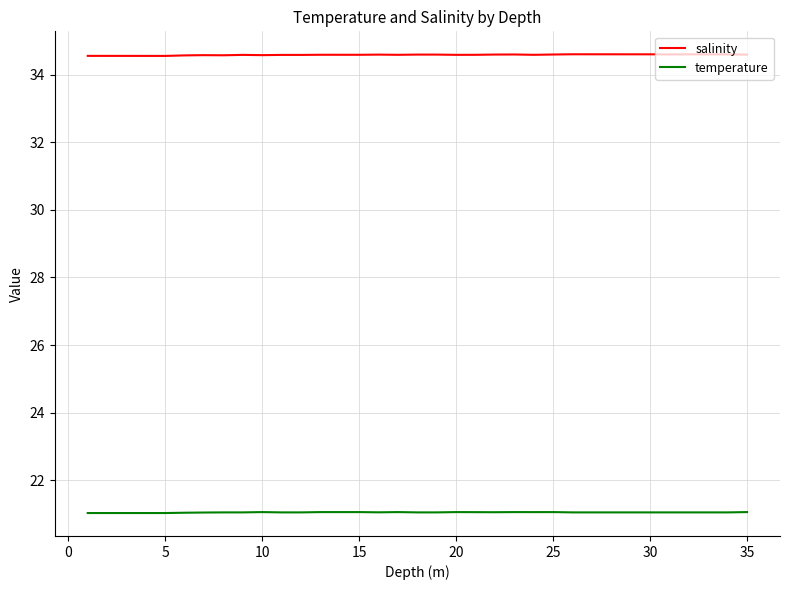

Which series has the widest spread of values?

salinity